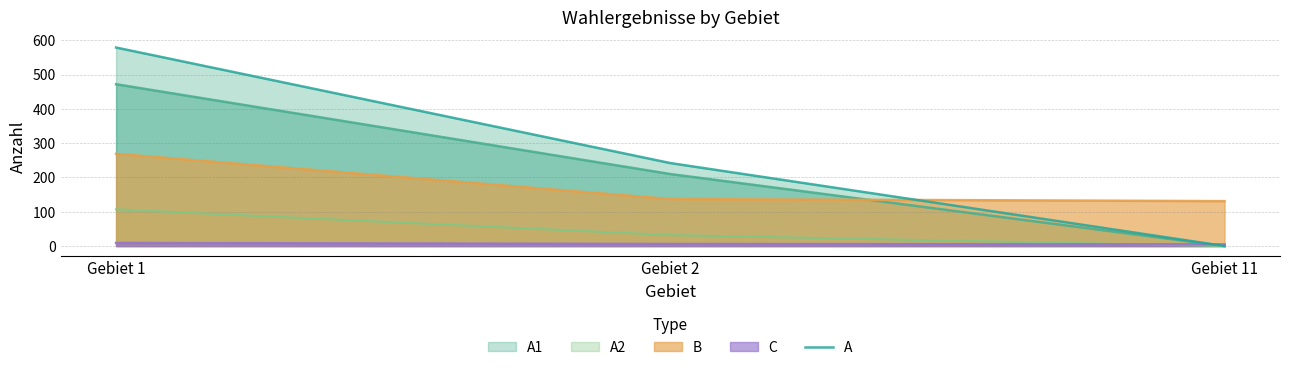

What is the sum of the values at Gebiet 11 and Gebiet 2?

242